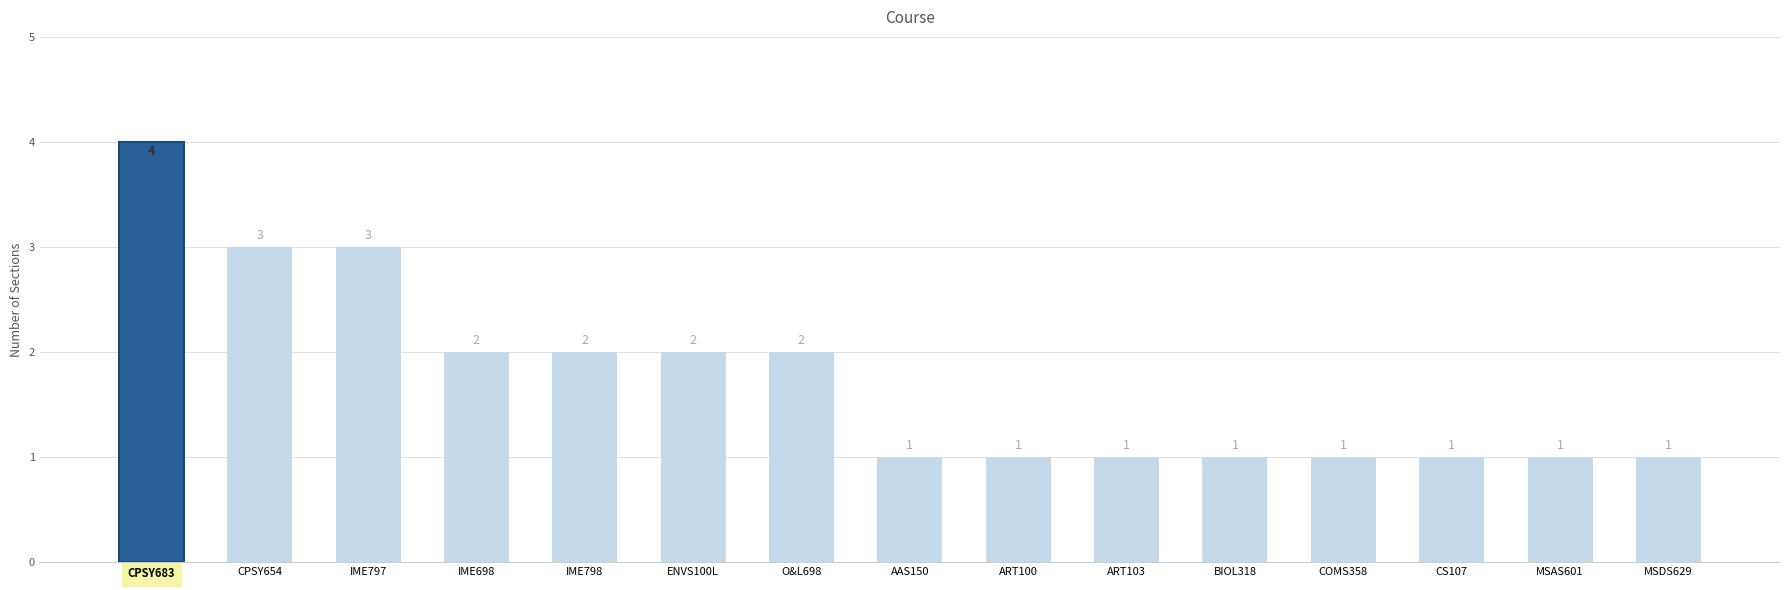

Are the bars horizontal?

No